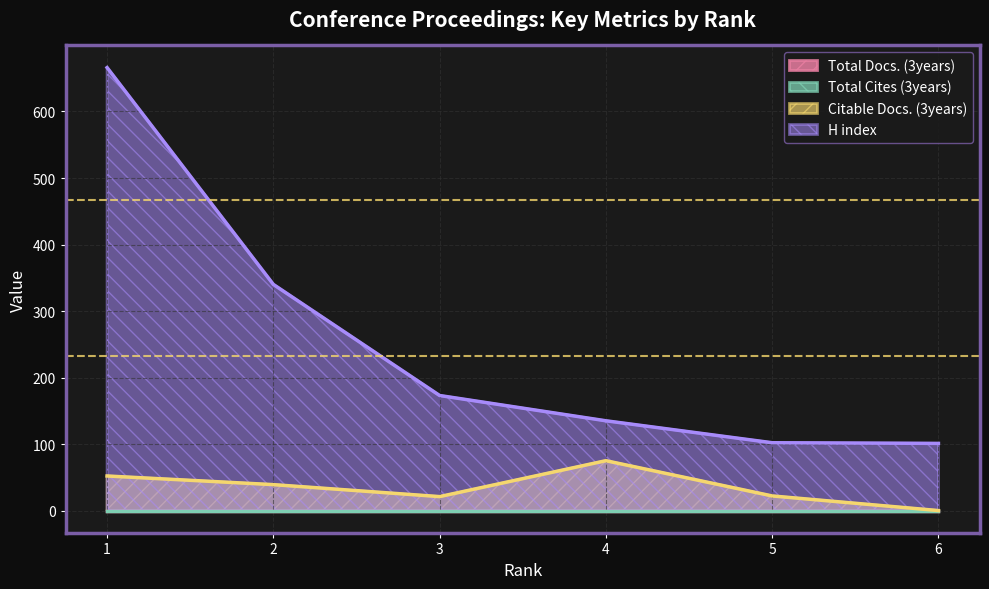

Which has a higher value, 5 or 2?

2